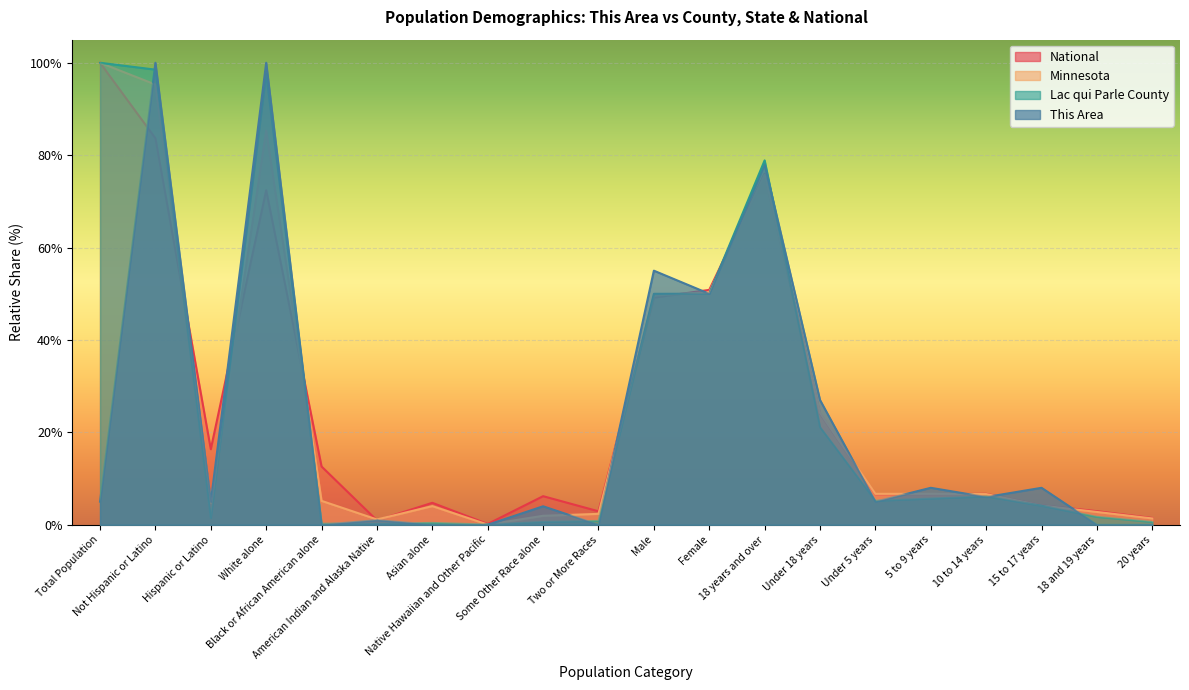

What is the sum of the Minnesota values at 5 to 9 years and 10 to 14 years?

13.3